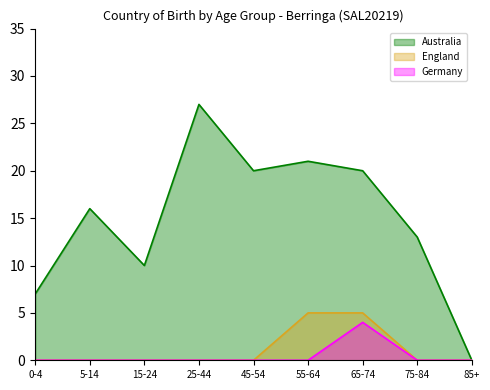

How many values in the Germany series exceed 0?

1